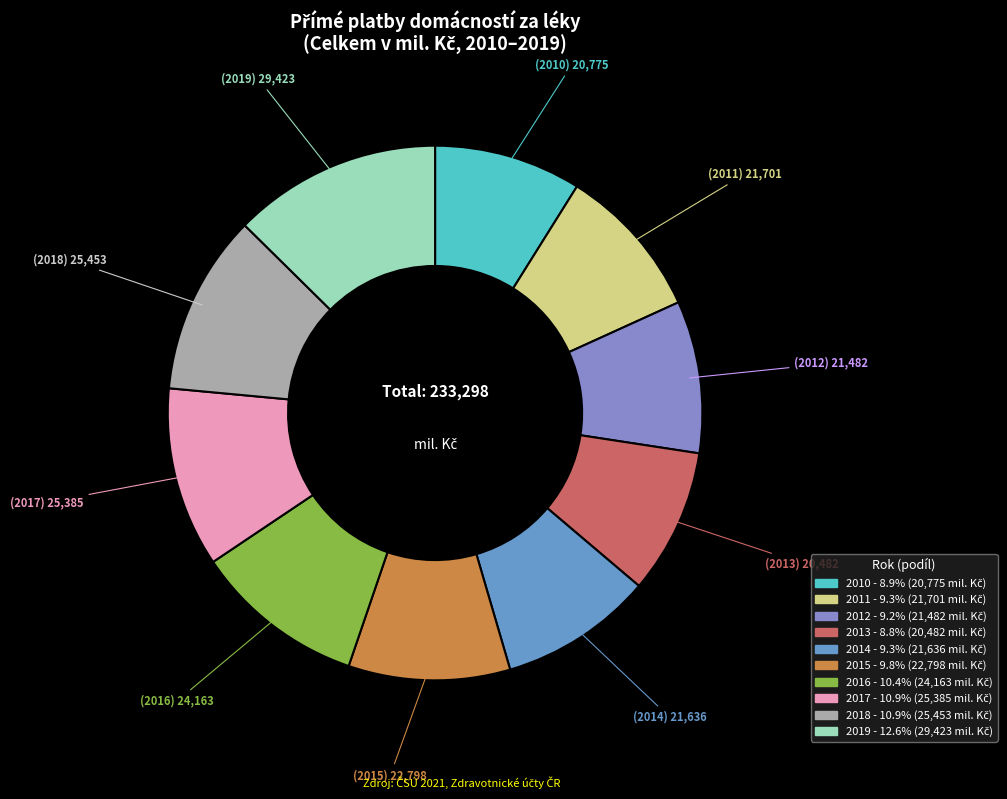

Which category has the biggest portion of the pie?

2019